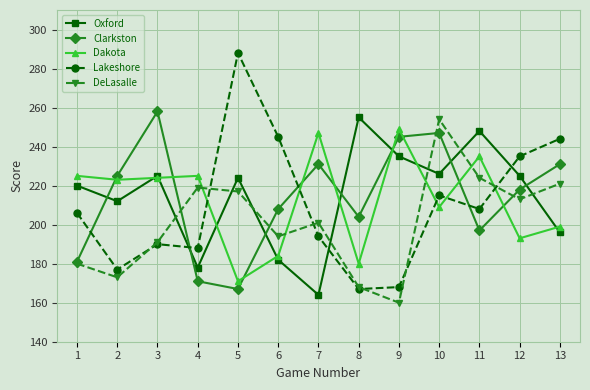

Which series changed the most between 7 and 8?

Oxford